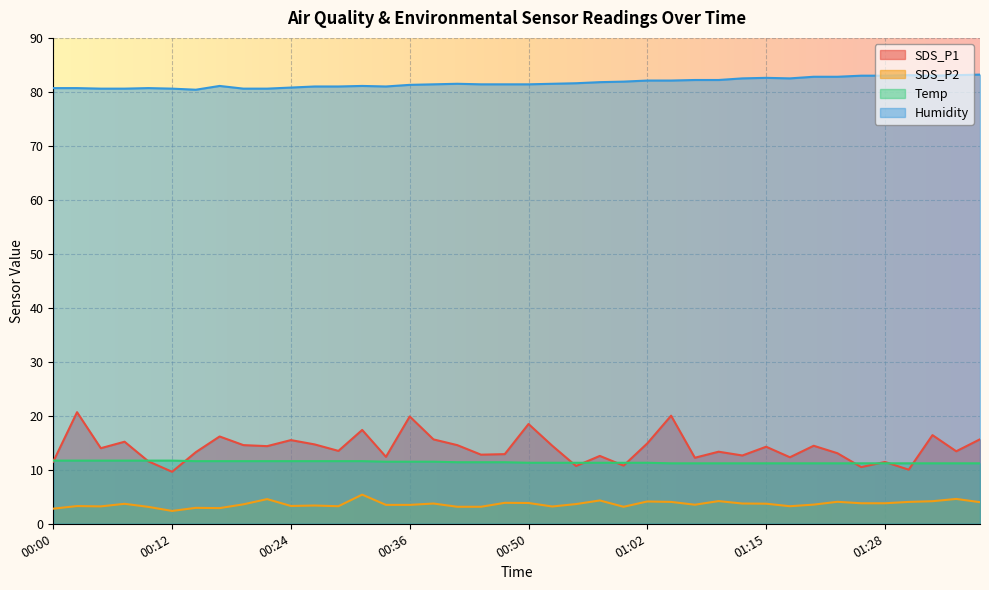

What is the sum of the SDS_P1 values at 01:07 and 00:47?

25.1